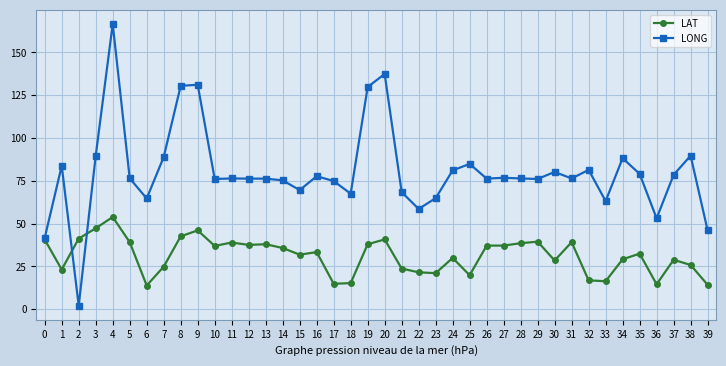

Is this an area chart (filled region under the line)?

No